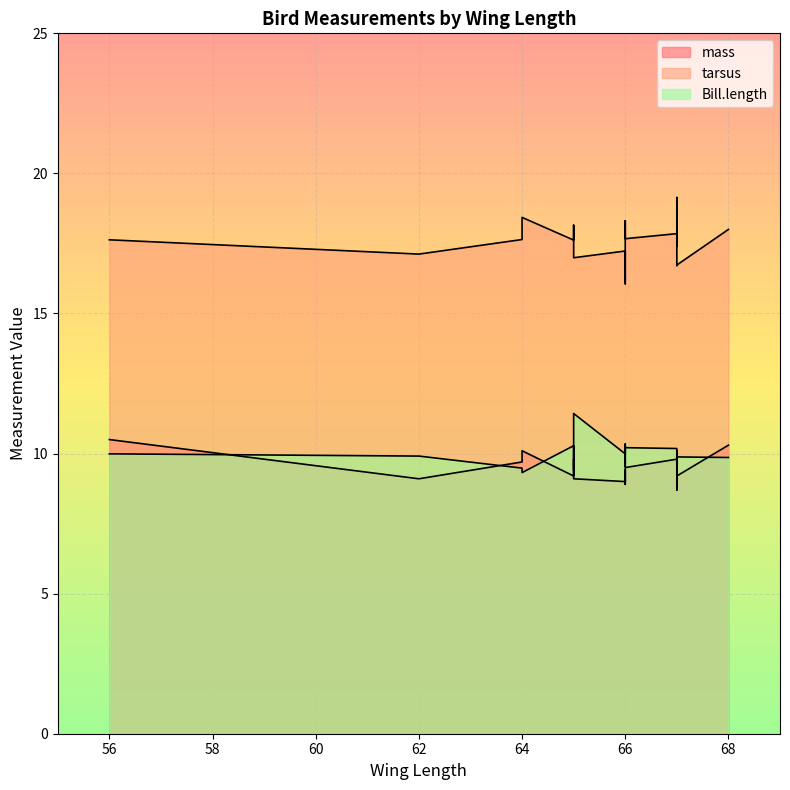

How many distinct data groups are displayed?

3